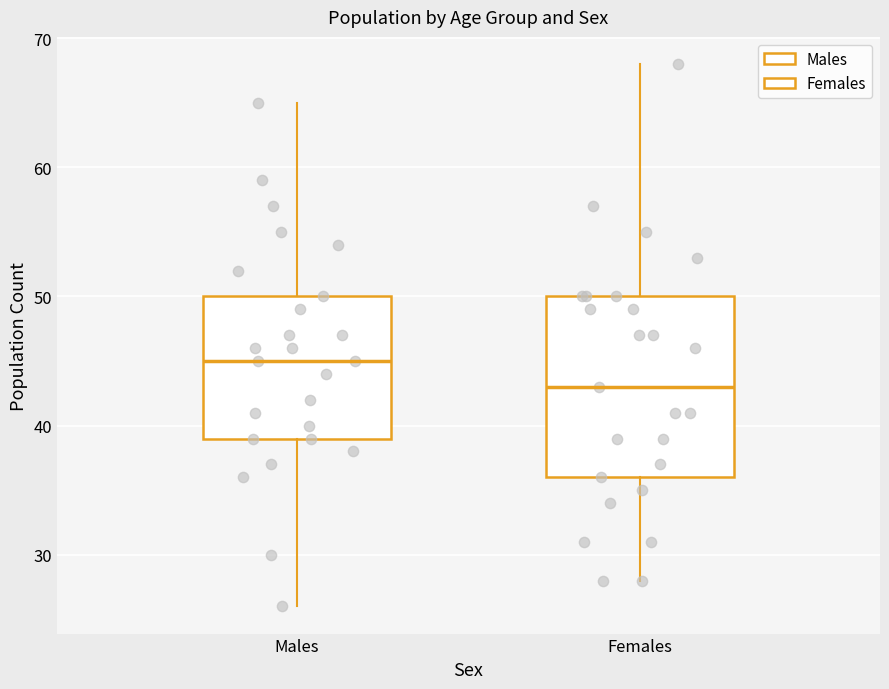

Which box has the highest median line?

Males